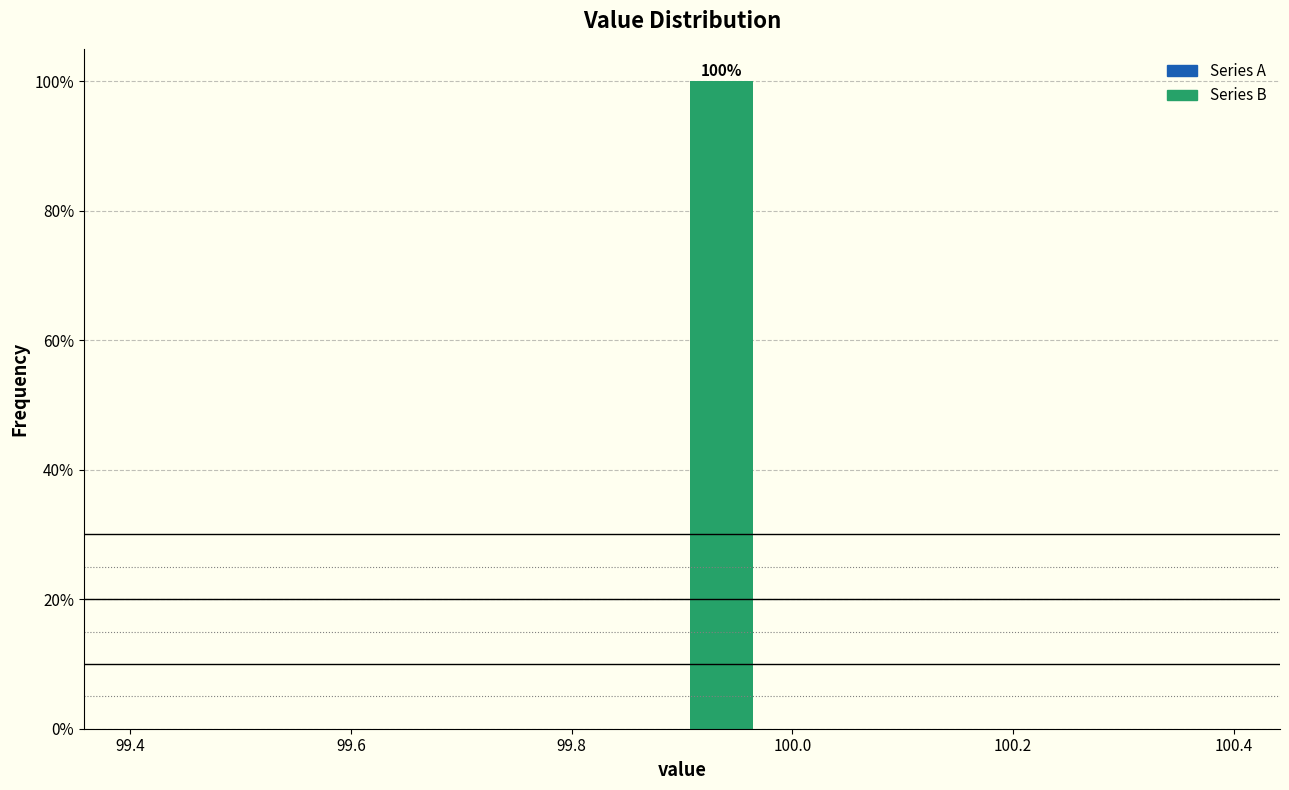

Around what value on the x-axis is the tallest bar? Give the approximate position of its centre, as read against the axis.

99.94